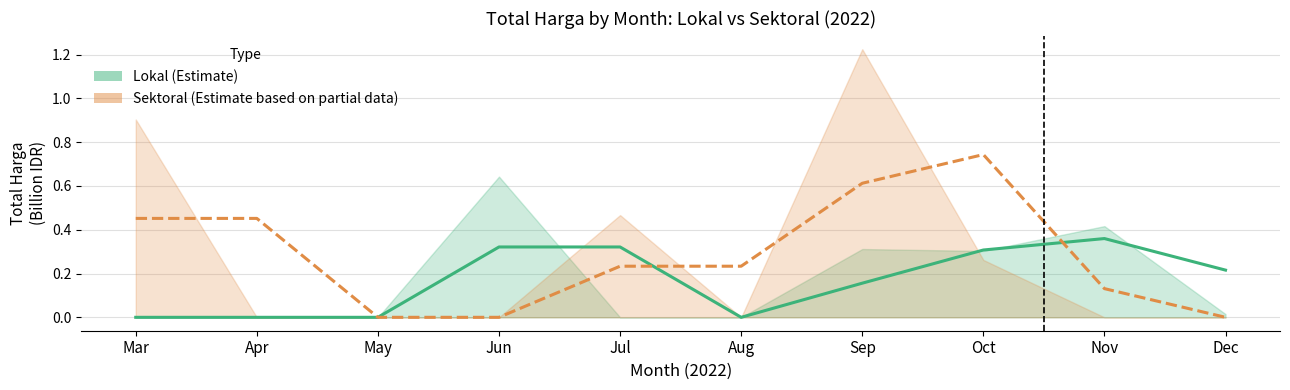

Reading left to right, list all the values displayed in this chart.

Lokal (Estimate): 0.0	0.0	0.0	0.3	0.3	0.0	0.2	0.3	0.4	0.2
Sektoral (Estimate based on partial data): 0.5	0.5	0.0	0.0	0.2	0.2	0.6	0.7	0.1	0.0